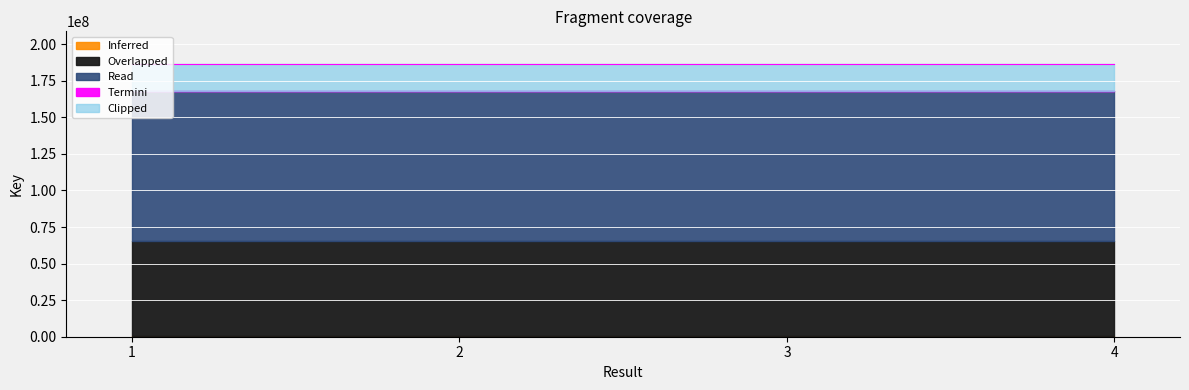

The value at 3 is 186413888. True or false?

True